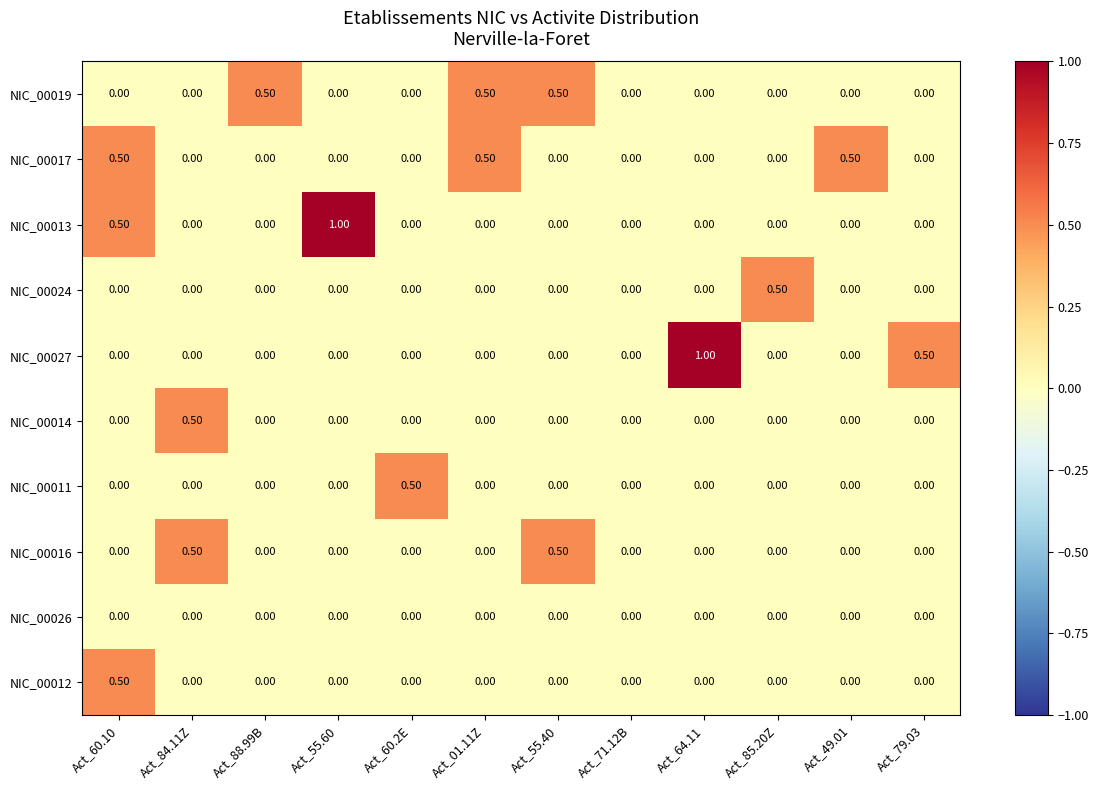

What is the sum of the NIC_00014 values at Act_84.11Z and Act_79.03?

0.5